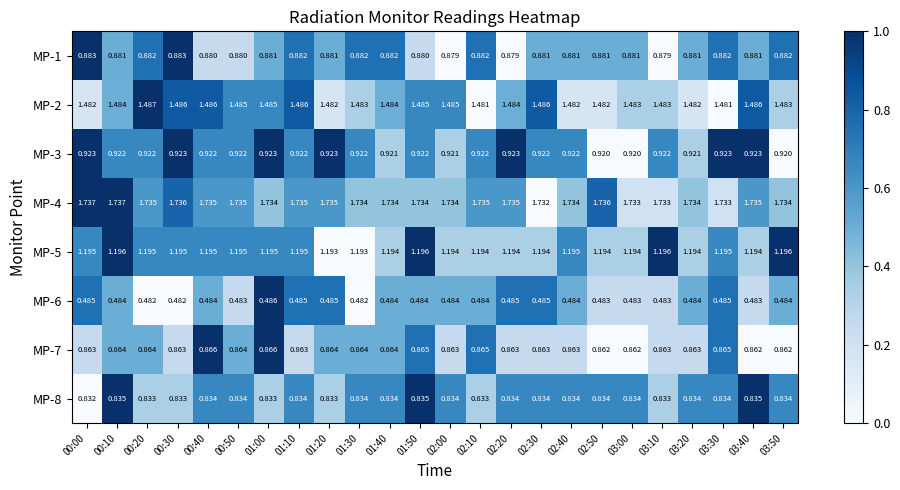

At how many categories does at least one series exceed 0?

24